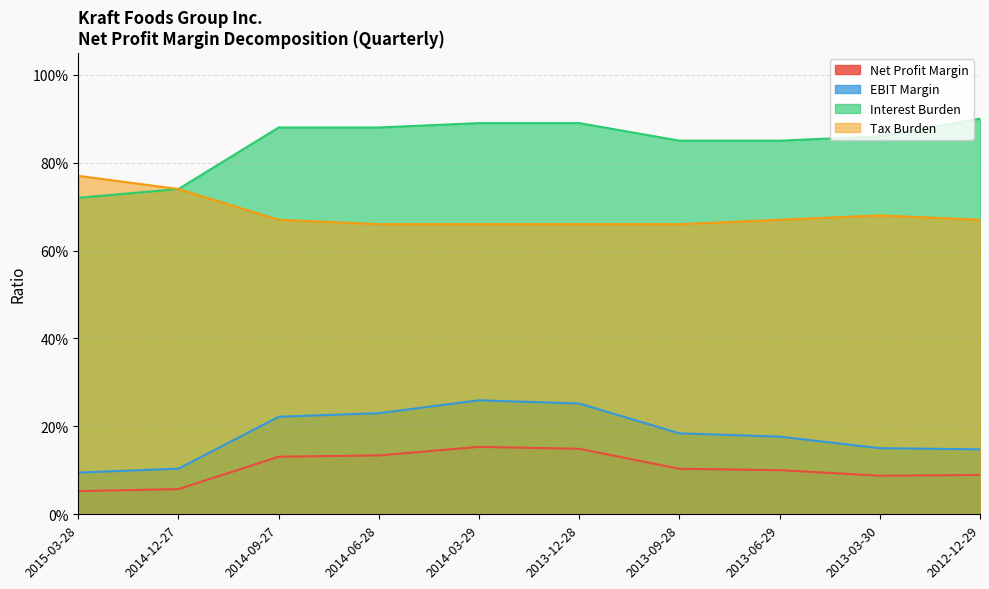

At which label is Interest Burden closest to 0?

2015-03-28